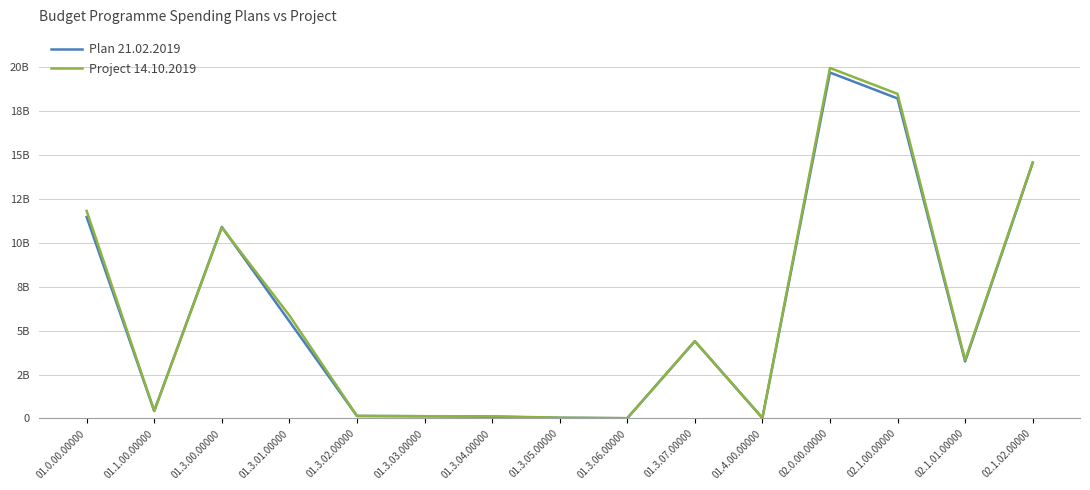

What is the sum of the Project 14.10.2019 values at 01.3.04.00000 and 01.4.00.00000?

153621217